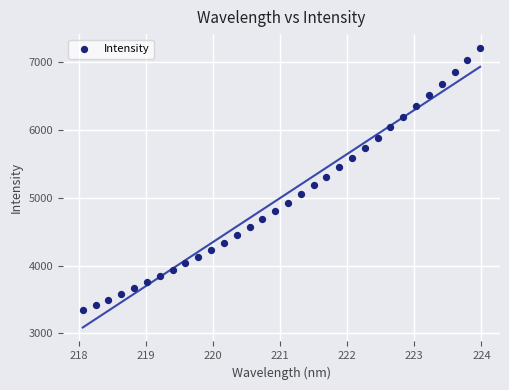

What is the range of X values (max minus min)?

5.9